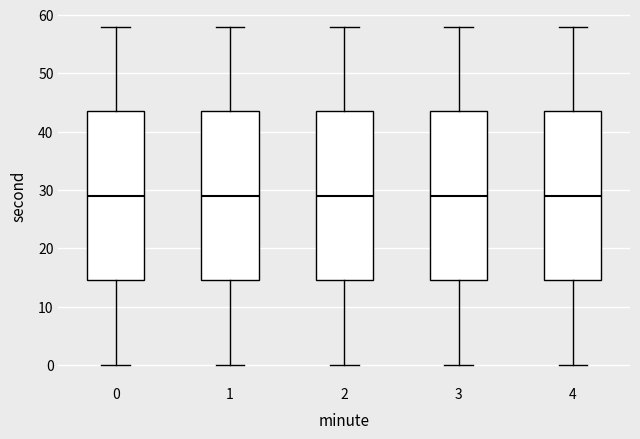

Where does the lower whisker of the box at x = 0 end on the y-axis? The values are not printed on the chart, so give them approximately, as read against the axis.

0